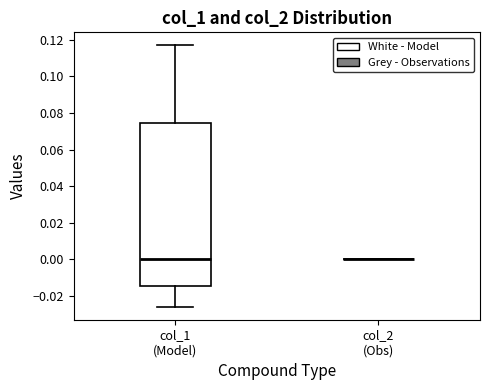

Reading left to right, transcribe this box plot: for each box, give where its median line is, the range the box spans, and where its two whiskers end, as read against the y-axis. The values are not printed on the chart, so give them approximately, as read against the axis.

col_1 (Model): median 0.000, box -0.014 to 0.074, whiskers -0.026 to 0.116
col_2 (Obs): box collapsed to a line at 0.000, whiskers 0.000 to 0.000